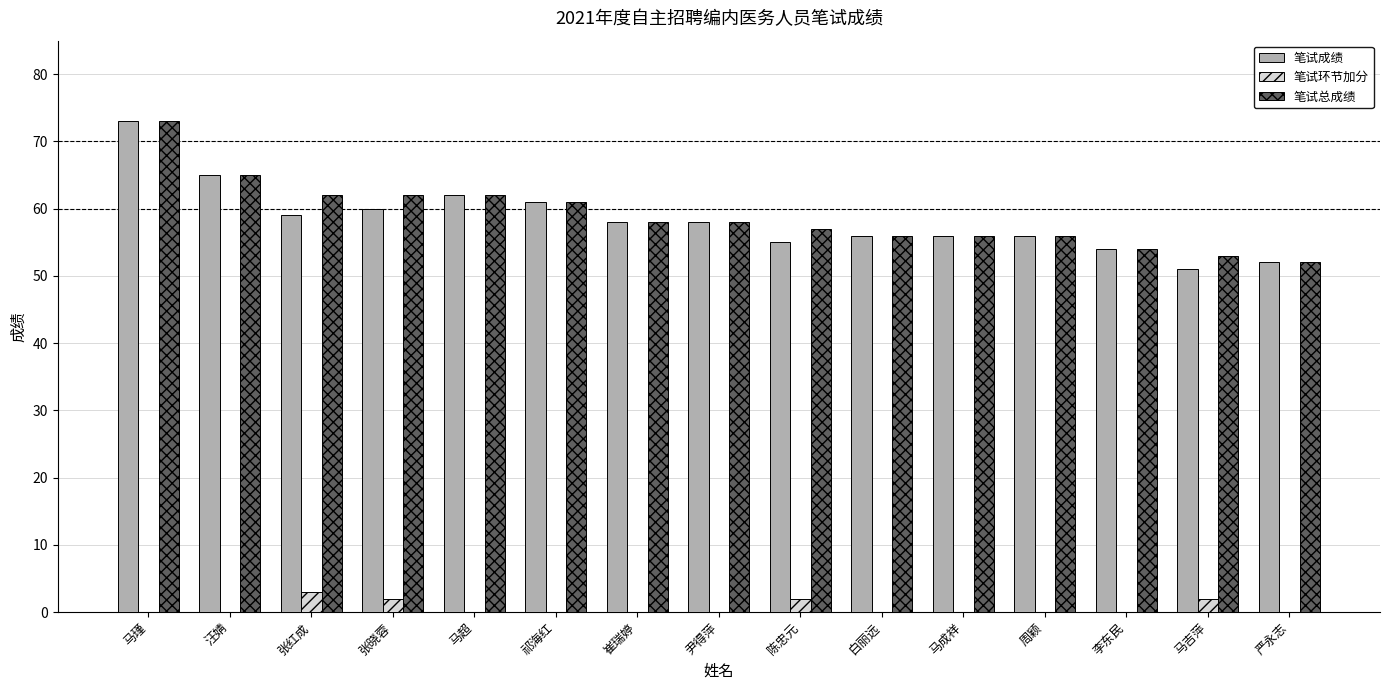

How many groups of bars are there?

15